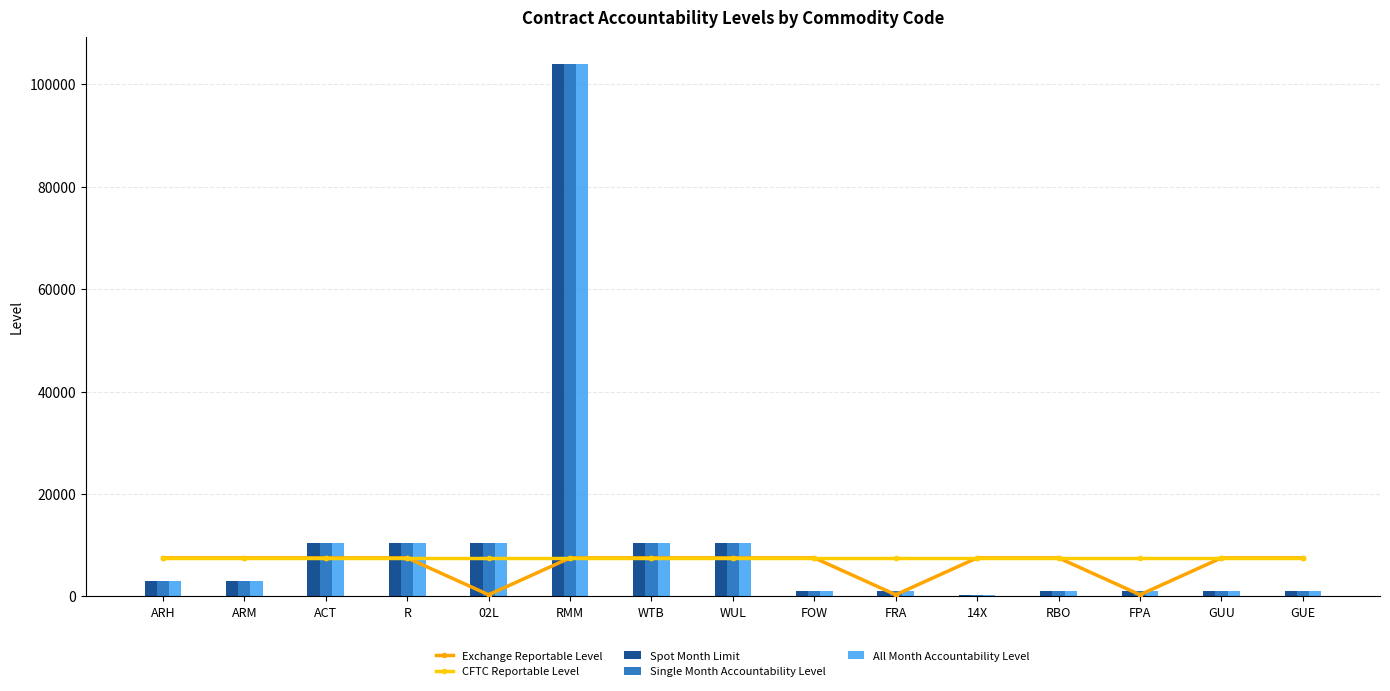

What is the approximate value of Spot Month Limit at WTB?

10400